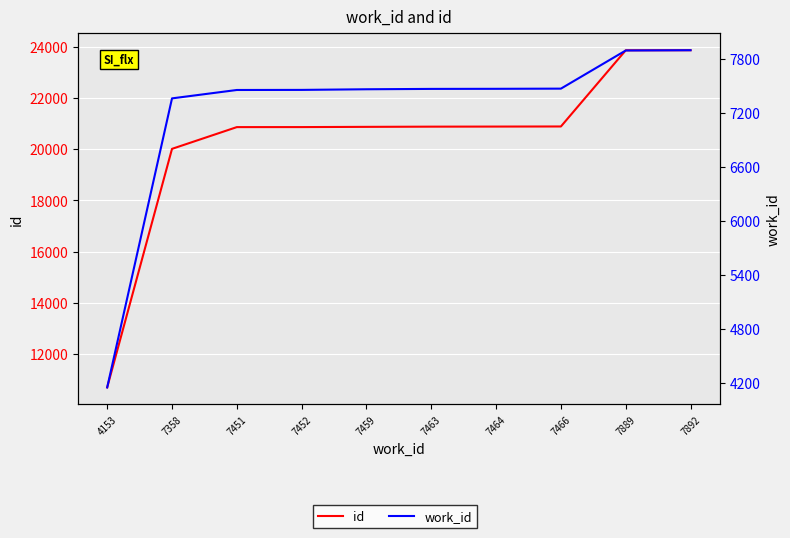

List the series in order of their overall mean, highest first.

id, work_id